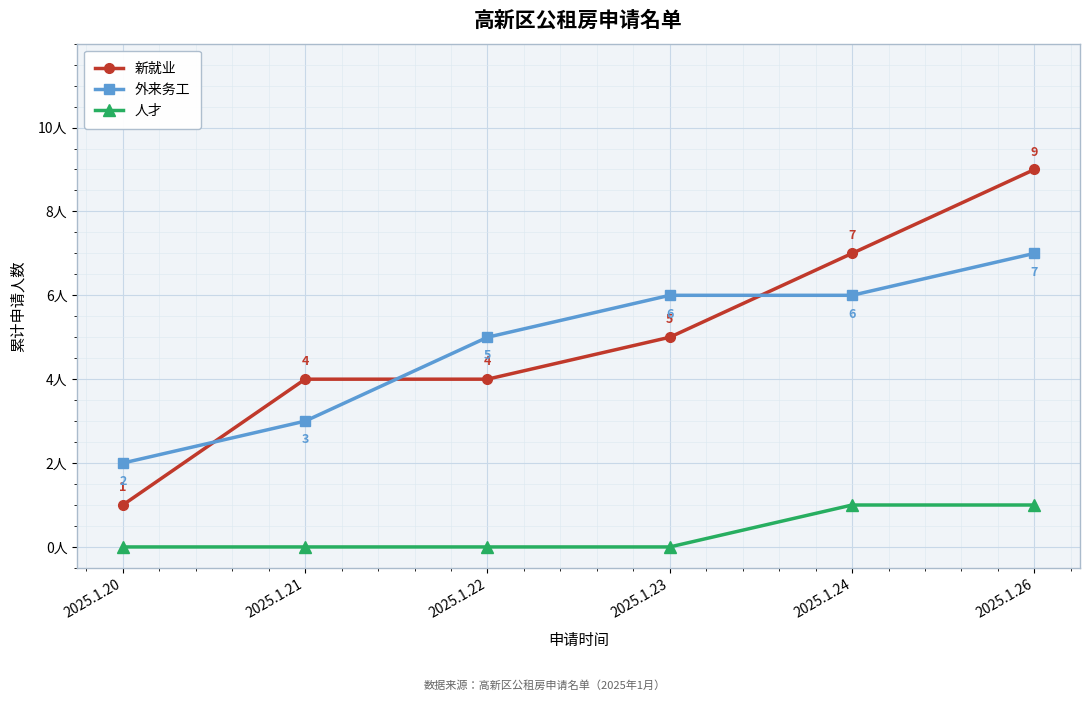

True or false: 新就业 and 人才 cross at least once.

False